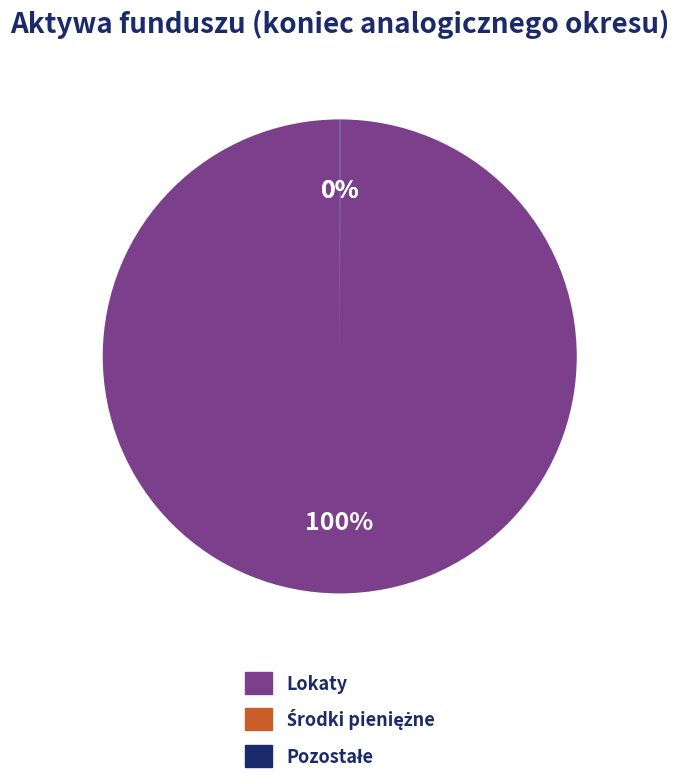

The Lokaty slice represents 100% of the pie. True or false?

True